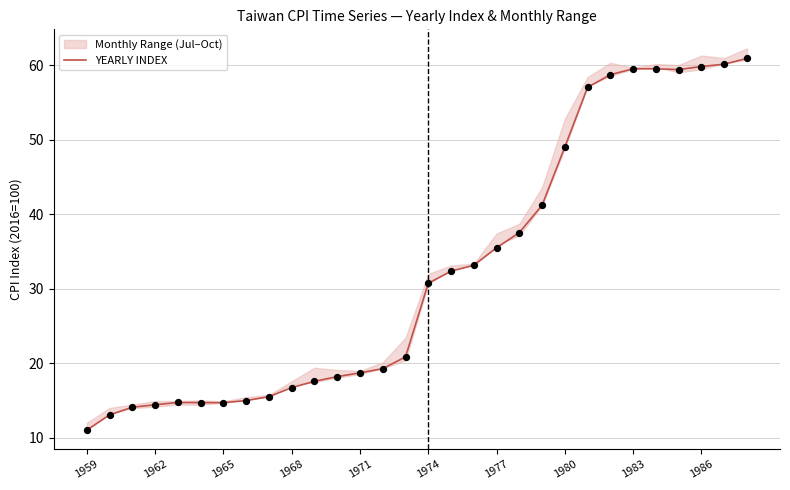

What is the highest value of the YEARLY INDEX series?

60.9